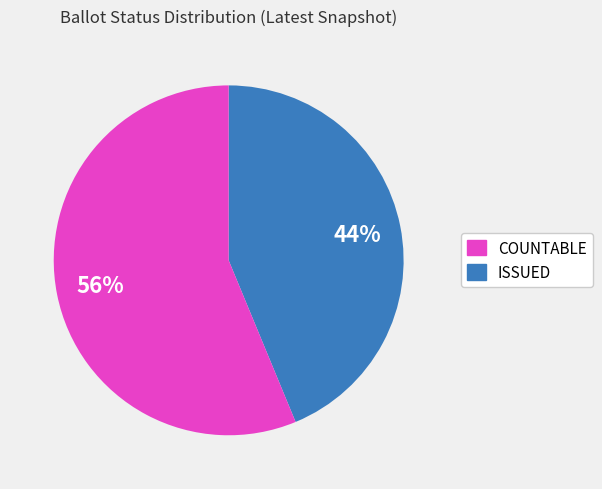

To the nearest percent, what is the average slice percentage?

50%